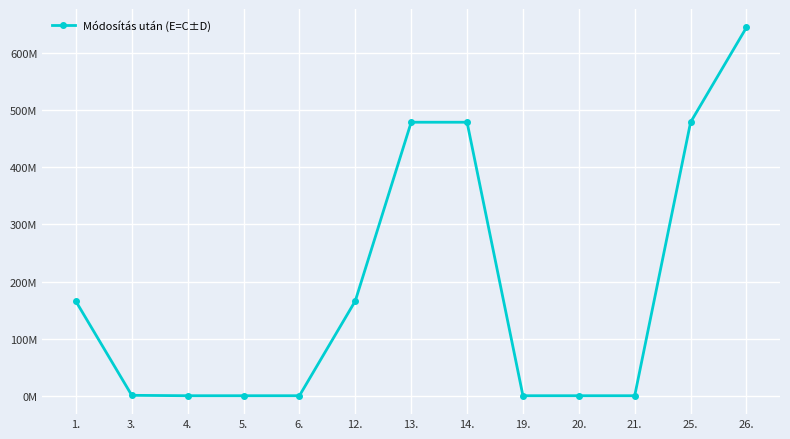

What is the label of the 6th point from the right?

14.